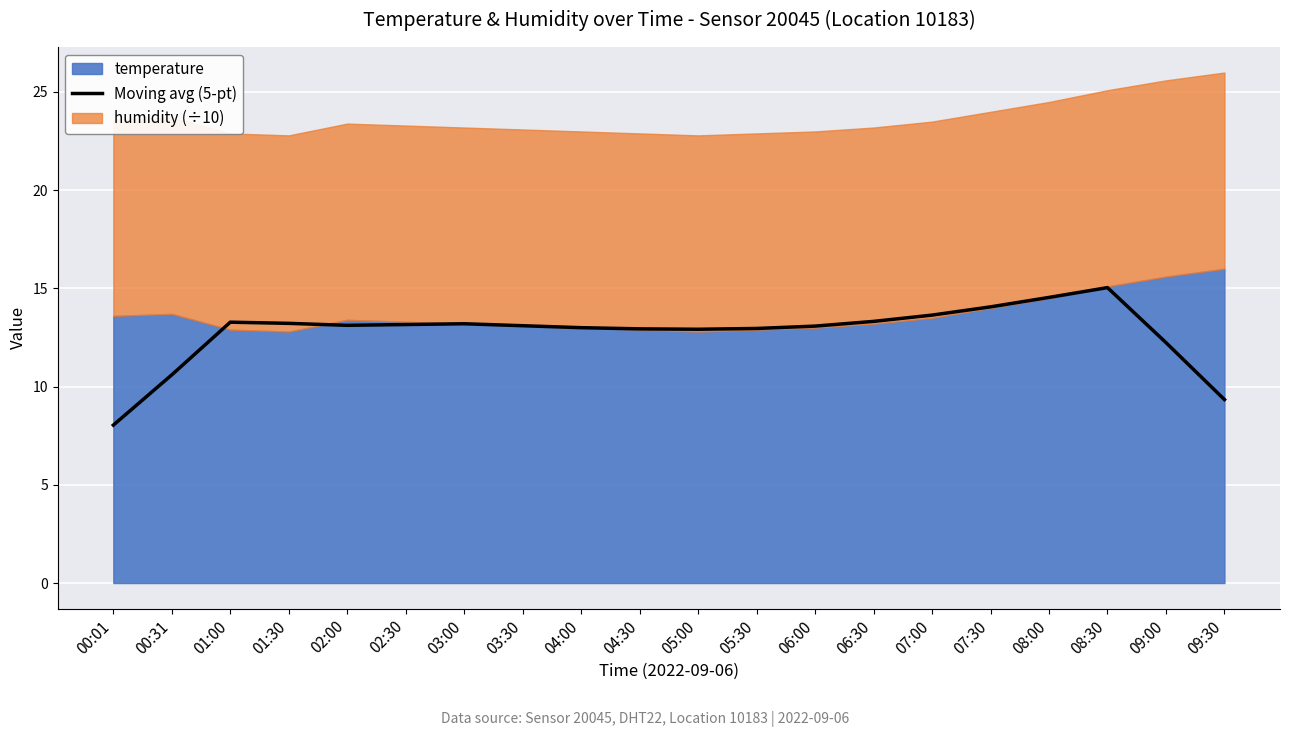

What position from the left is 00:01?

1